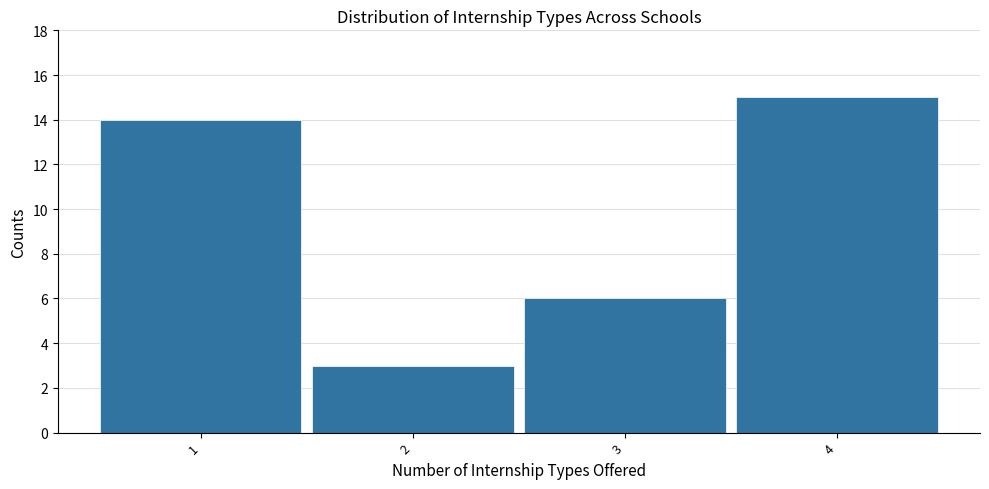

Reading left to right, list every bar in this chart as the range it spans on the x-axis followed by its height. The values are not printed on the chart, so give them approximately, as read against the axis.

0.5 to 1.5: 14
1.5 to 2.5: 3
2.5 to 3.5: 6
3.5 to 4.5: 15